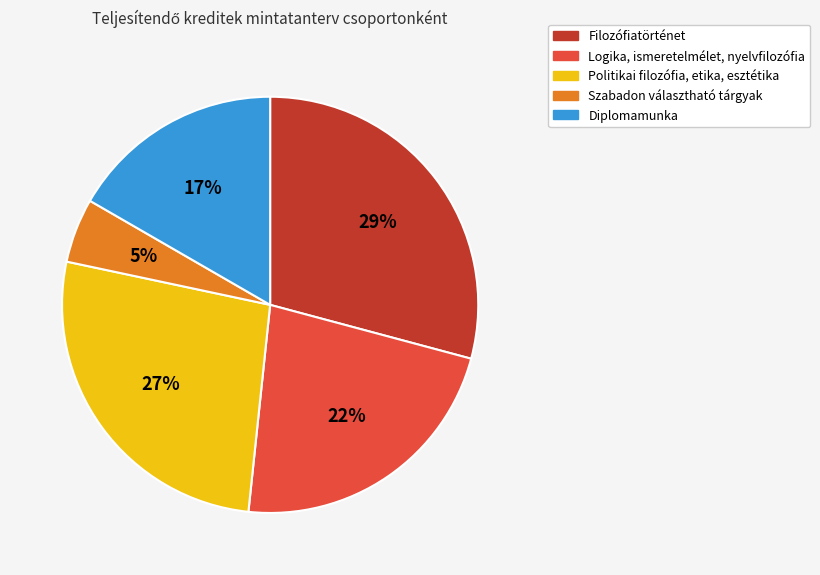

What is the largest slice in the pie chart?

Filozófiatörténet